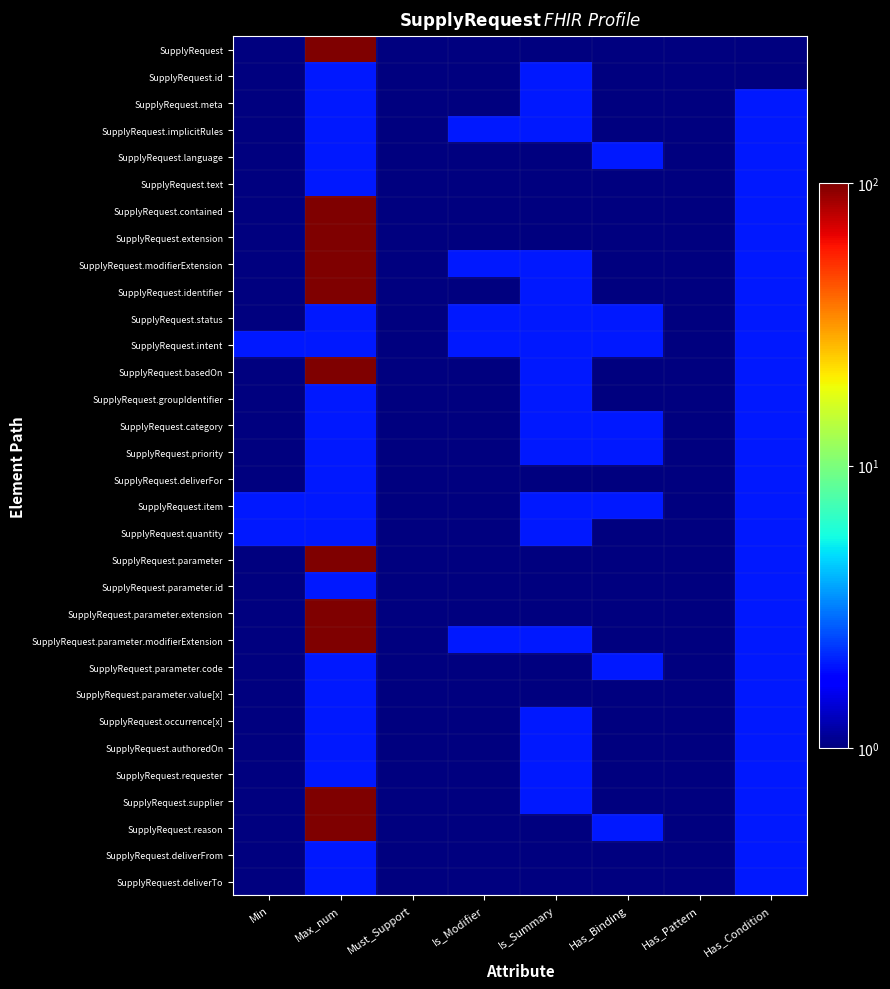

Rank the series at Is_Summary from highest to lowest value.

SupplyRequest.id, SupplyRequest.meta, SupplyRequest.implicitRules, SupplyRequest.modifierExtension, SupplyRequest.identifier, SupplyRequest.status, SupplyRequest.intent, SupplyRequest.basedOn, SupplyRequest.groupIdentifier, SupplyRequest.category, SupplyRequest.priority, SupplyRequest.item, SupplyRequest.quantity, SupplyRequest.parameter.modifierExtension, SupplyRequest.occurrence[x], SupplyRequest.authoredOn, SupplyRequest.requester, SupplyRequest.supplier, SupplyRequest, SupplyRequest.language, SupplyRequest.text, SupplyRequest.contained, SupplyRequest.extension, SupplyRequest.deliverFor, SupplyRequest.parameter, SupplyRequest.parameter.id, SupplyRequest.parameter.extension, SupplyRequest.parameter.code, SupplyRequest.parameter.value[x], SupplyRequest.reason, SupplyRequest.deliverFrom, SupplyRequest.deliverTo